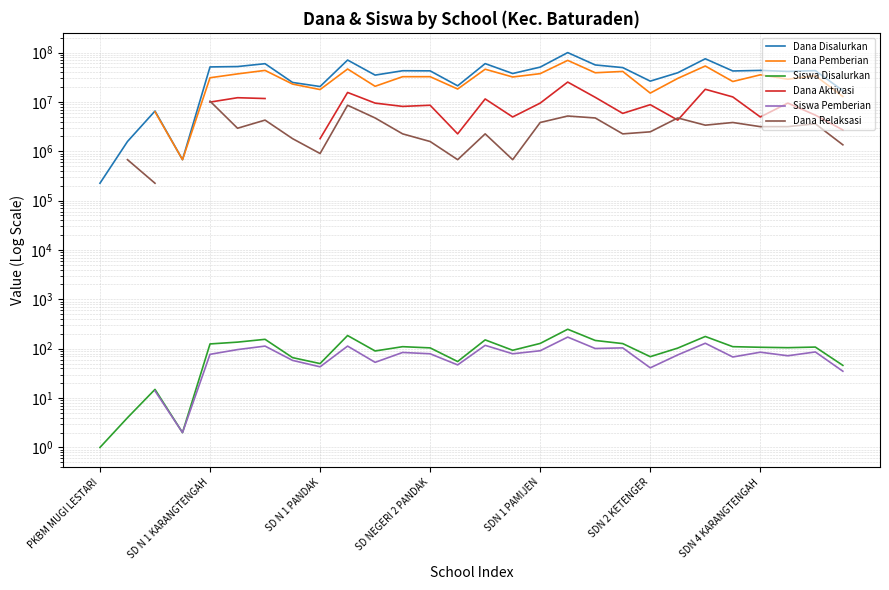

Where is Siswa Disalurkan nearest to the value 124?

SD N 1 KARANGTENGAH